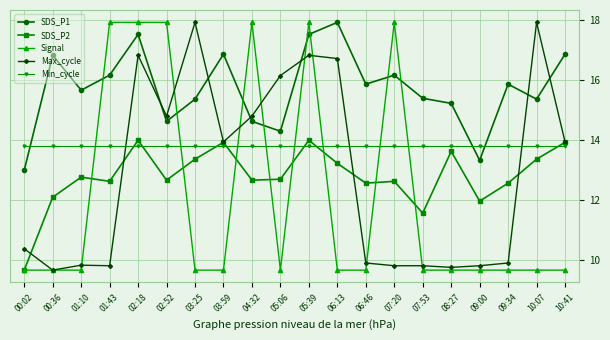

Which series changed the most between 05:39 and 06:46?

Signal